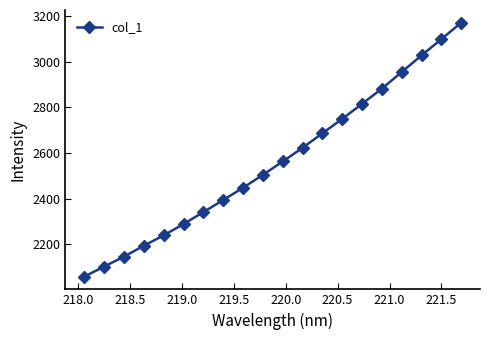

What is the smallest value displayed?

2057.2